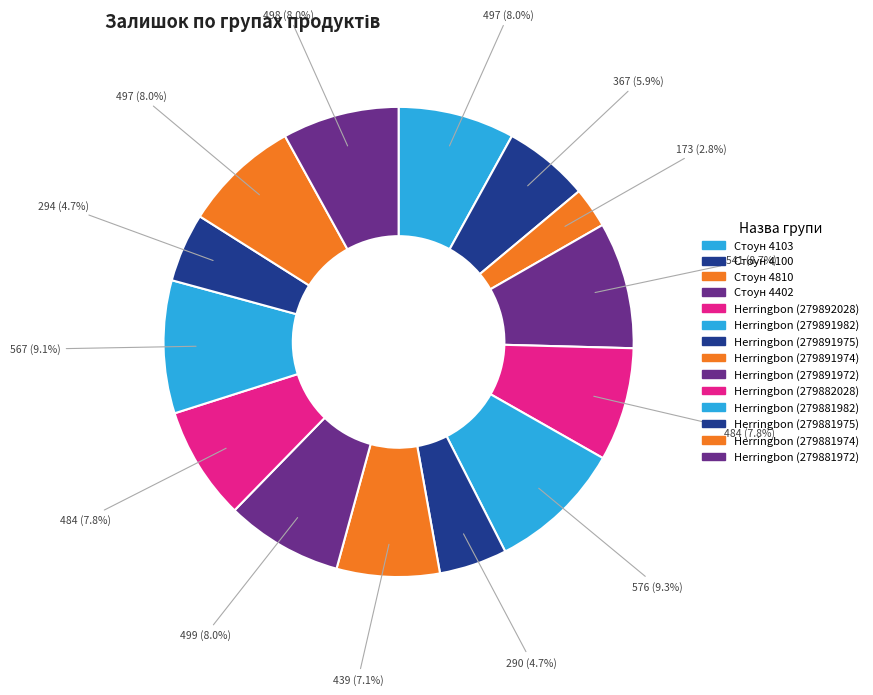

How many slices are in this pie chart?

14